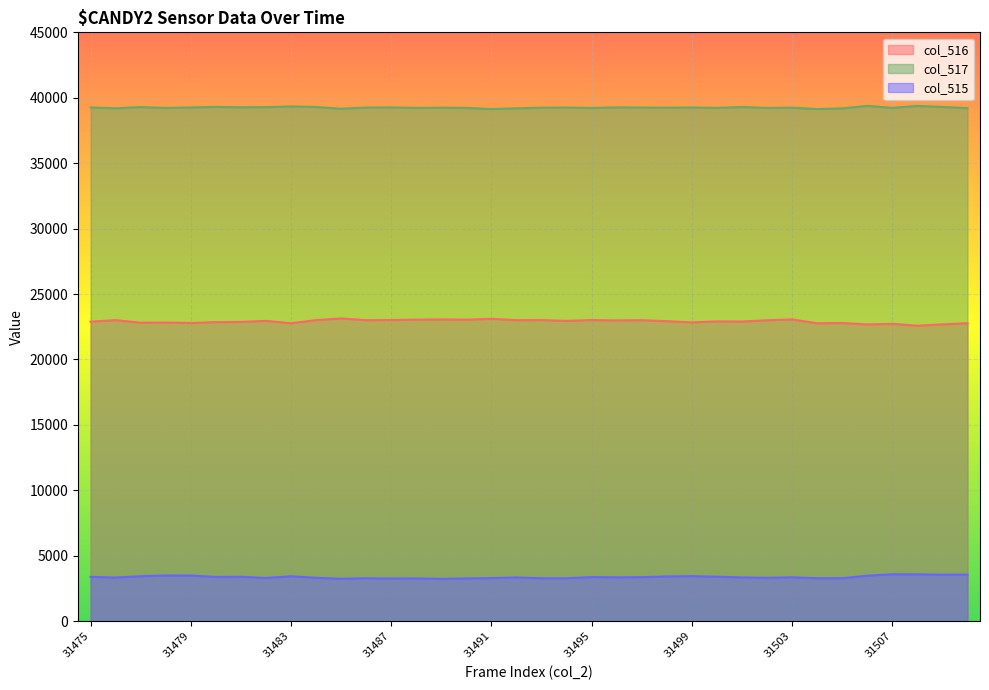

Between 31490 and 31485, which is larger?

31485